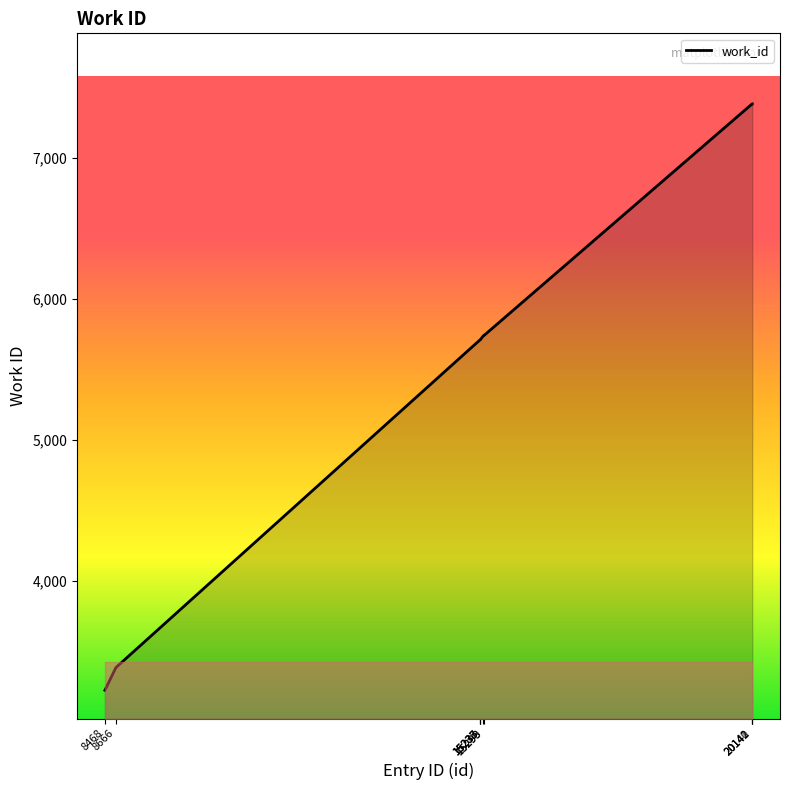

How many lines are shown in the chart?

1